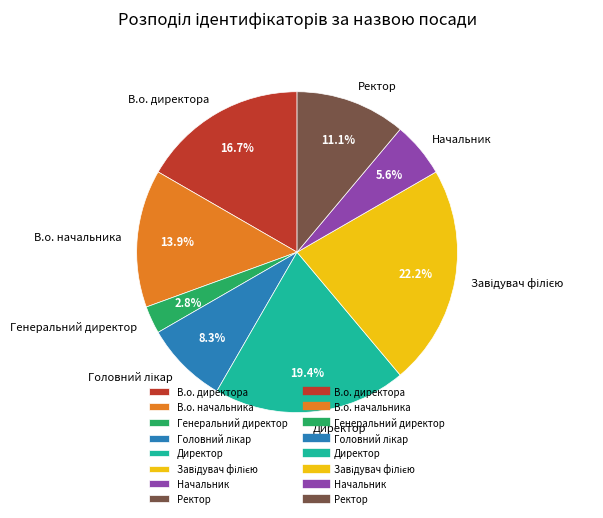

Between Начальник and В.о. начальника, which is larger?

В.о. начальника